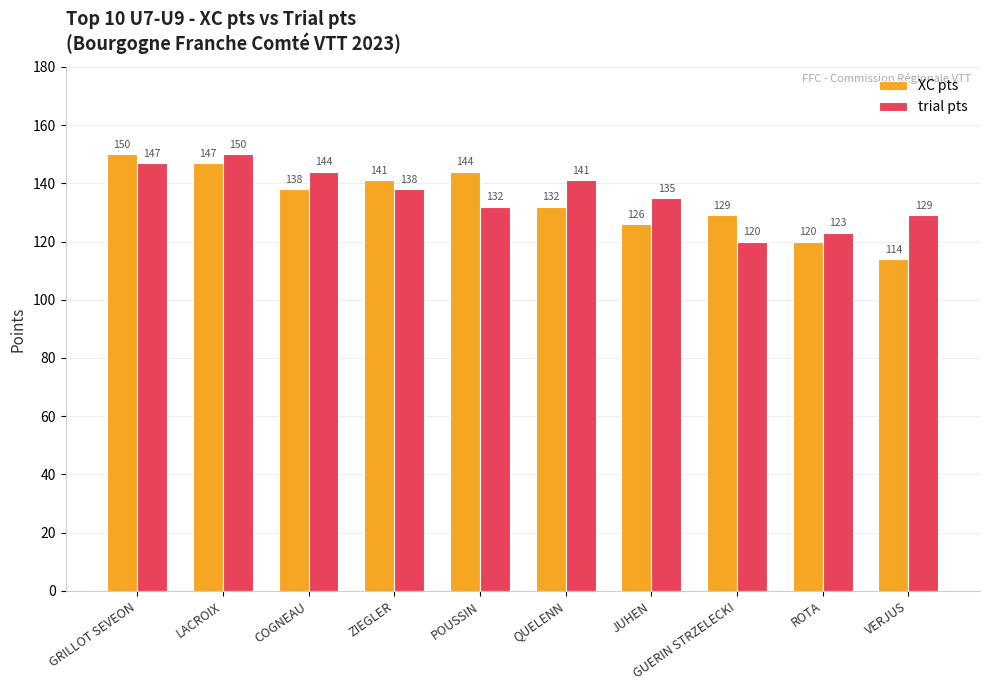

Does the chart contain stacked bars?

No